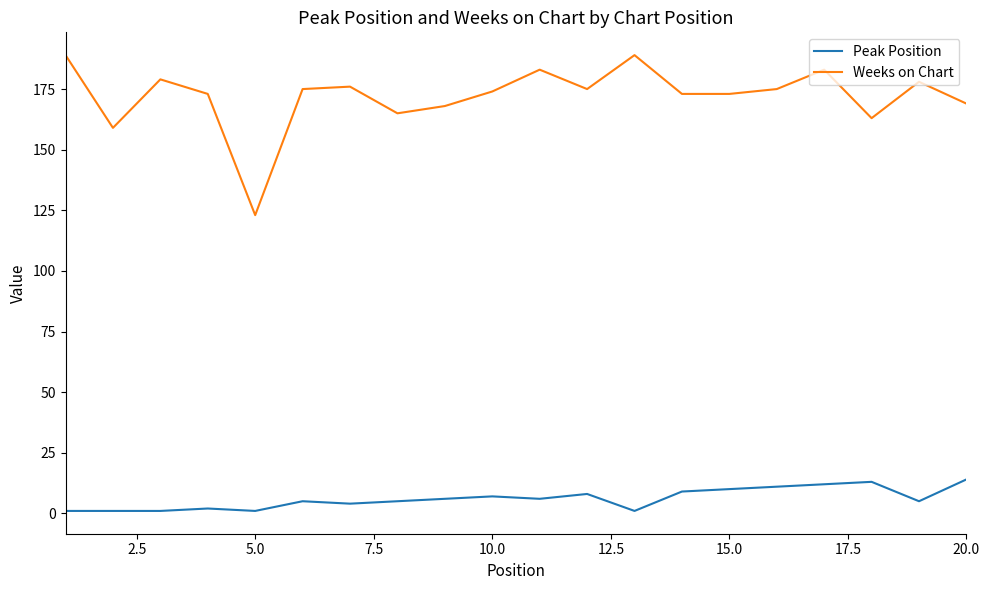

Does the chart have visible grid lines?

No